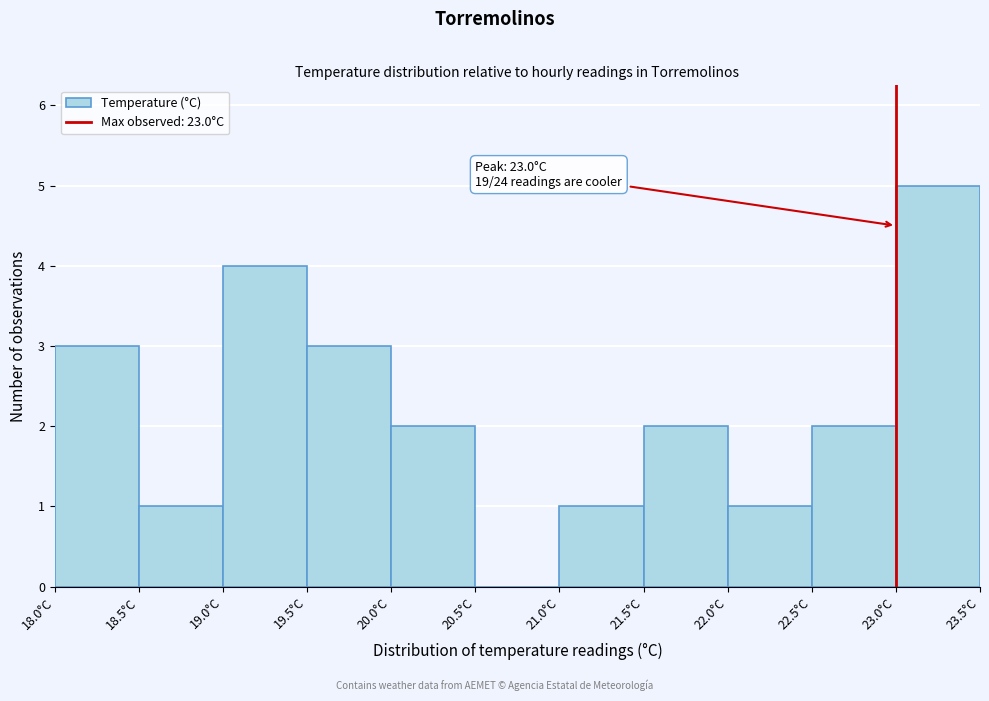

Over which range of the x-axis is the bar tallest?

23.0 to 23.5